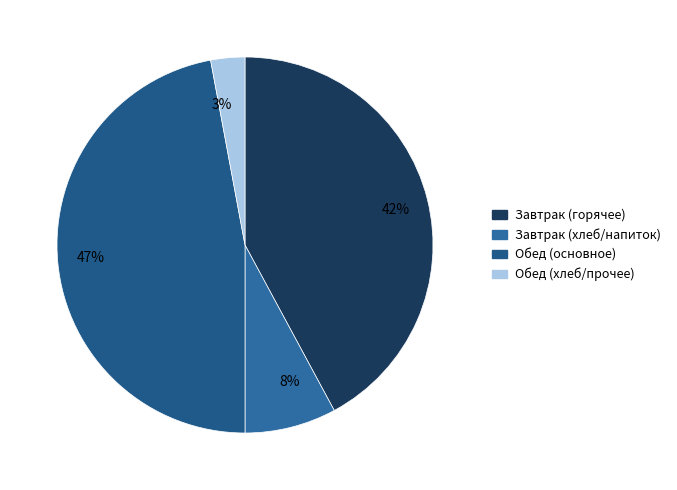

Is it true that 8% is 8% of the pie?

True